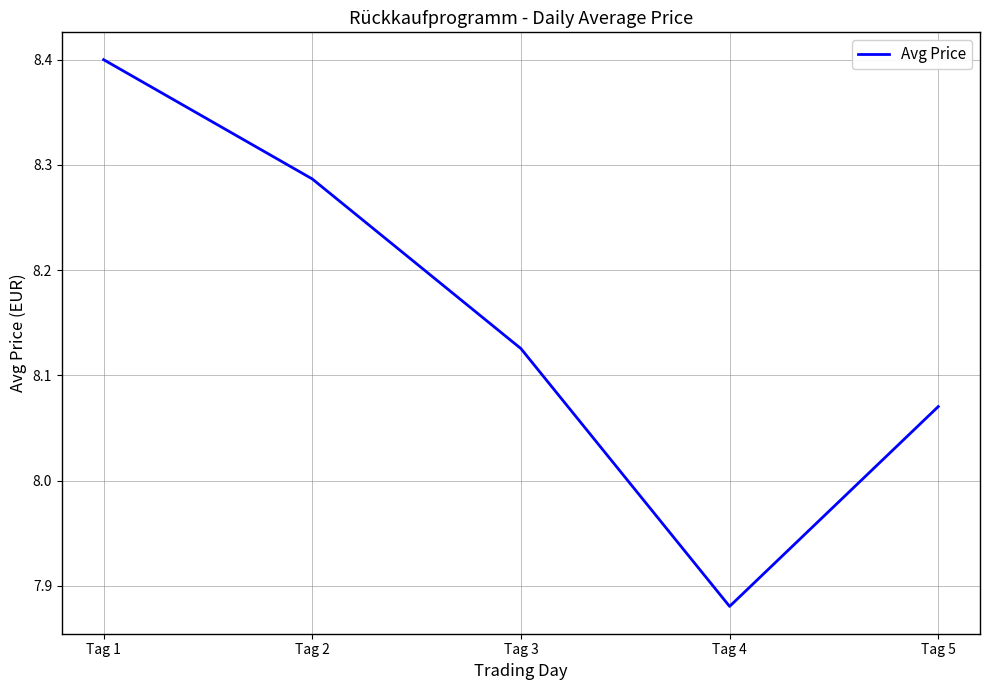

Is it true that the value at Tag 4 is 14.0?

False